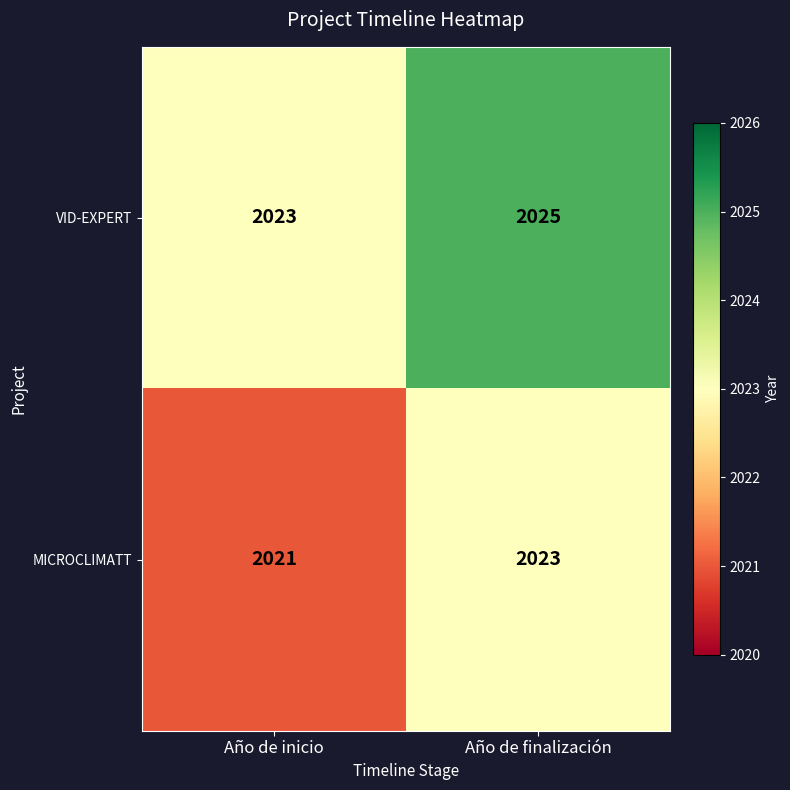

What value does the MICROCLIMATT series have at Año de finalización?

2023